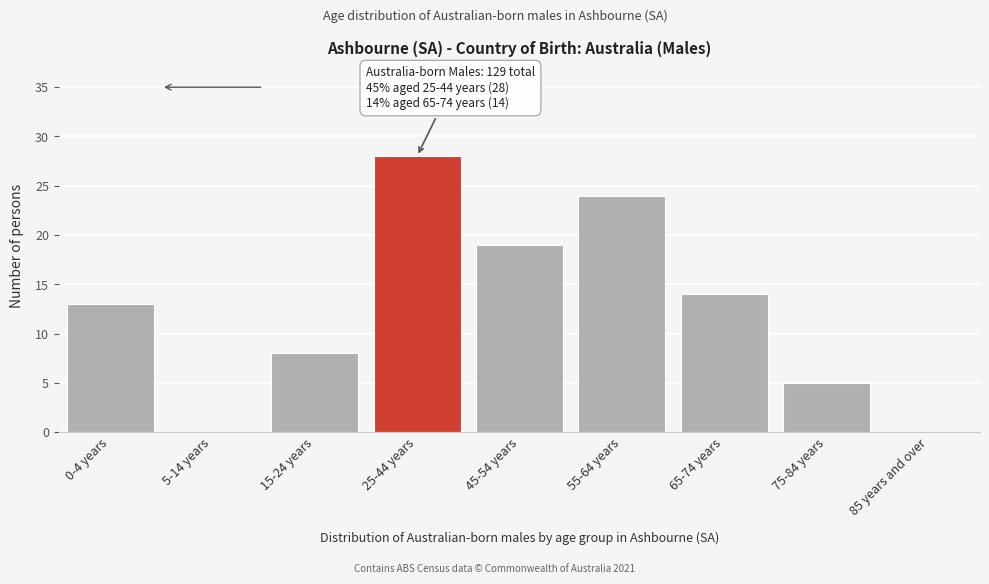

Reading left to right, what are all the values shown in this chart?

0-4 years=13	5-14 years=0	15-24 years=8	25-44 years=28	45-54 years=19	55-64 years=24	65-74 years=14	75-84 years=5	85 years and over=0